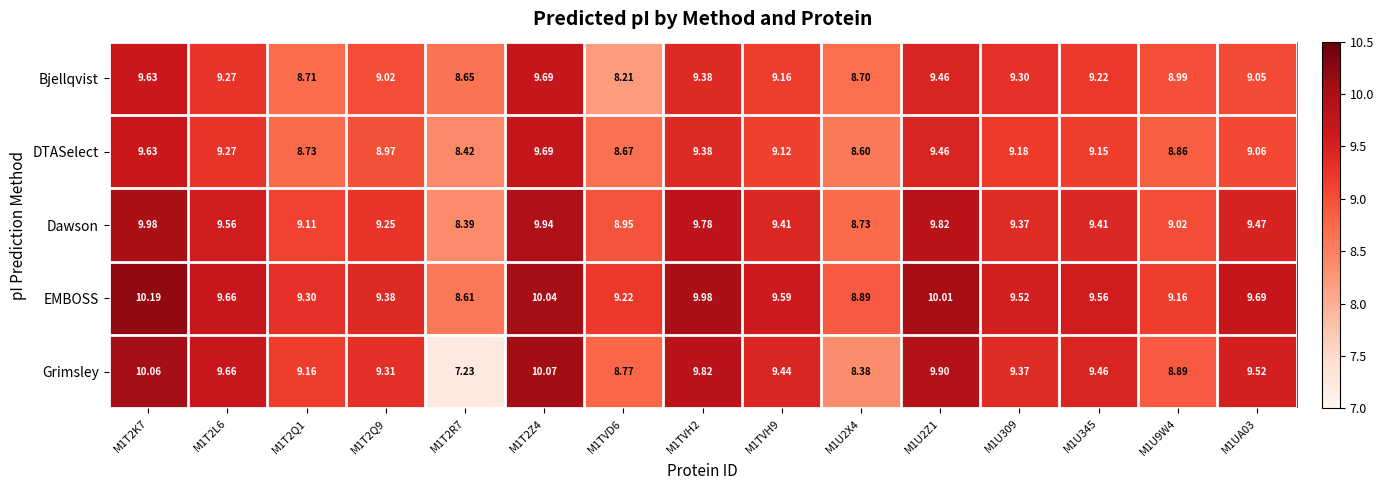

Is the value of Bjellqvist at M1U2Z1 greater than the value of EMBOSS at M1UA03?

No